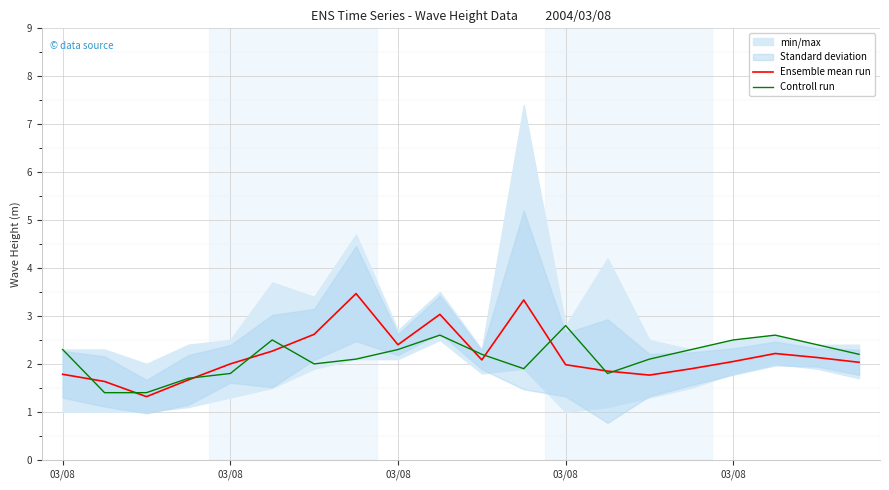

What is the sum of the Ensemble mean run values at 9 and 5?

5.3